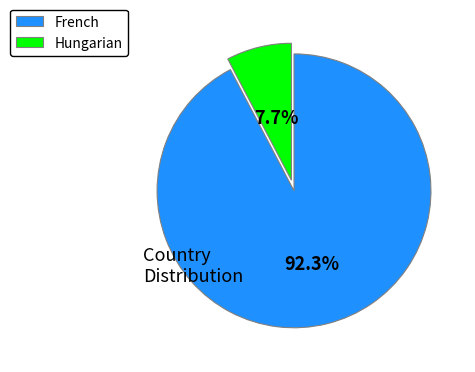

How many segments does this pie chart have?

2